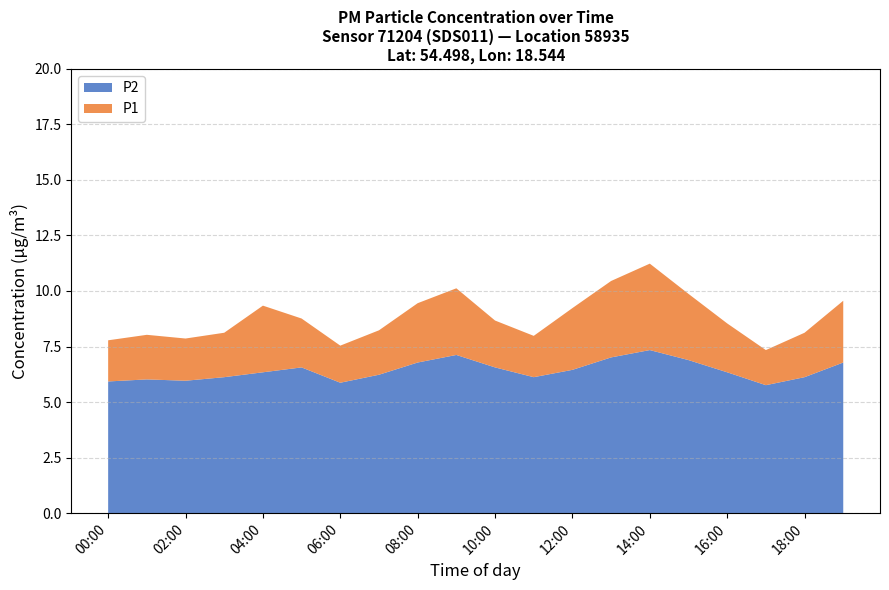

What is the total value across all series at 00:00?

7.8